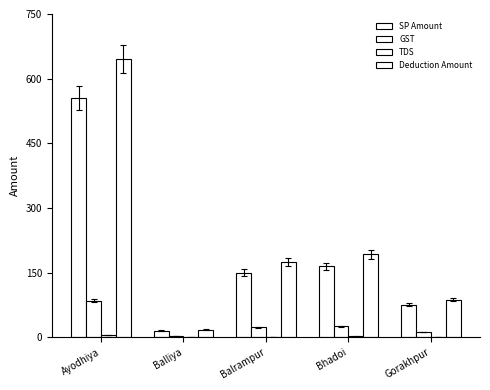

How many data points does each series have?

5